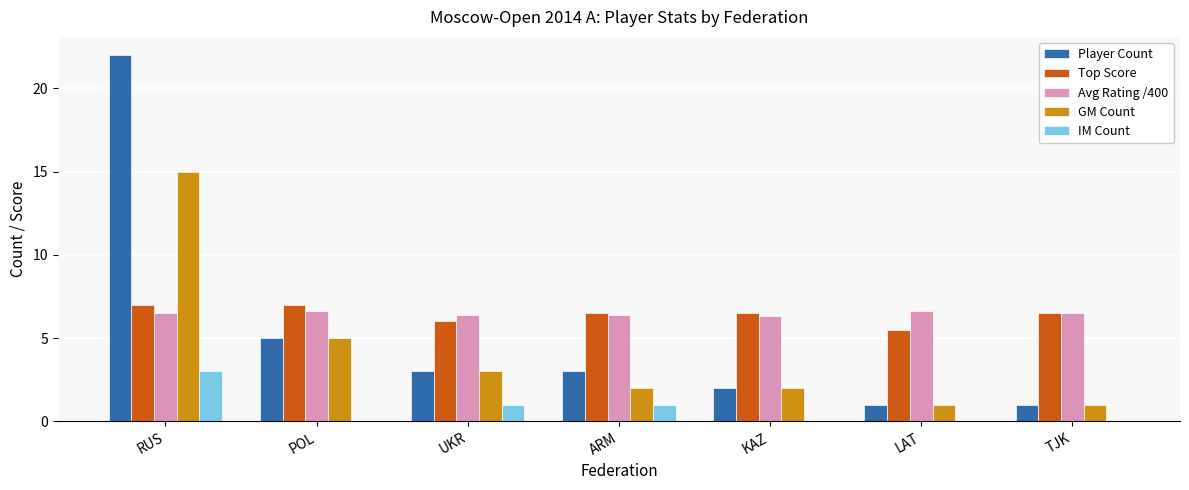

Where does the Player Count series first go above 3?

RUS